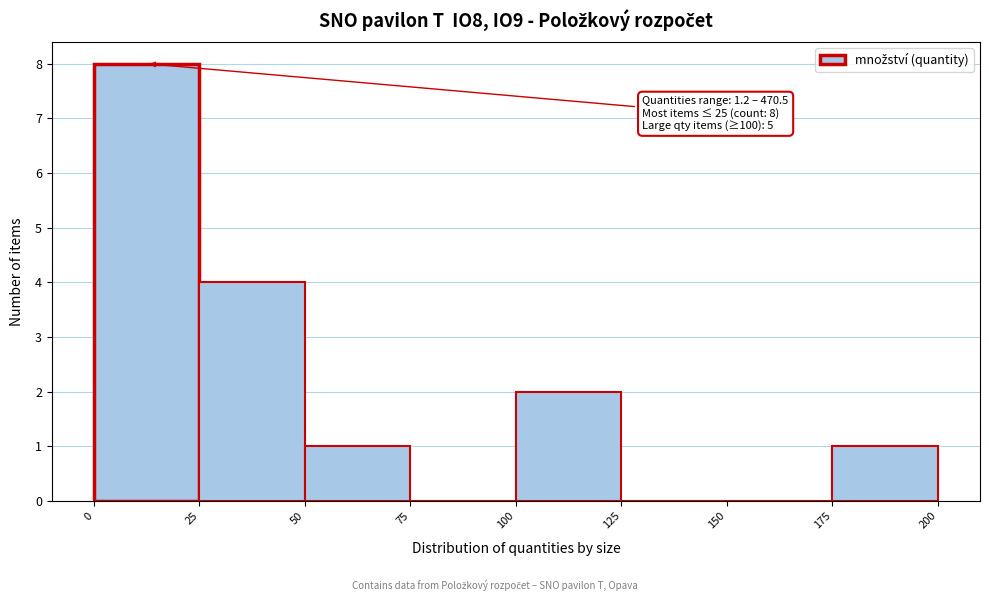

Which range on the x-axis has the tallest bar?

0 to 25